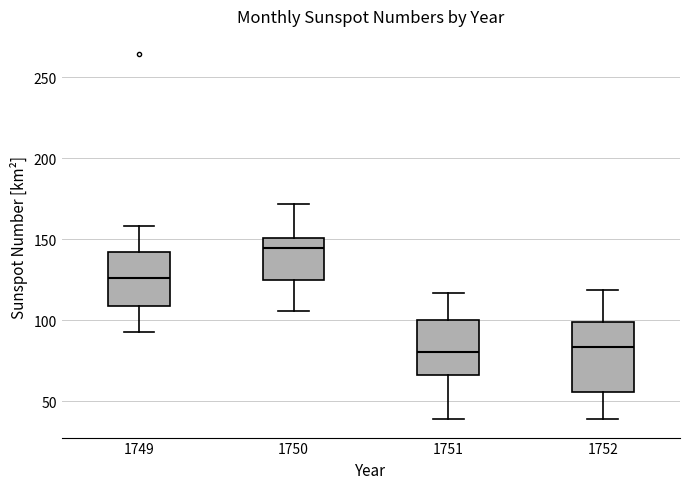

Reading left to right, read every box against the y-axis: the position of its median line, the range the box covers, and the ends of its whiskers. The values are not printed on the chart, so give them approximately, as read against the axis.

1749: median 125, box 110 to 140, whiskers 95 to 160
1750: median 145, box 125 to 150, whiskers 105 to 170
1751: median 80, box 65 to 100, whiskers 40 to 115
1752: median 85, box 55 to 100, whiskers 40 to 120